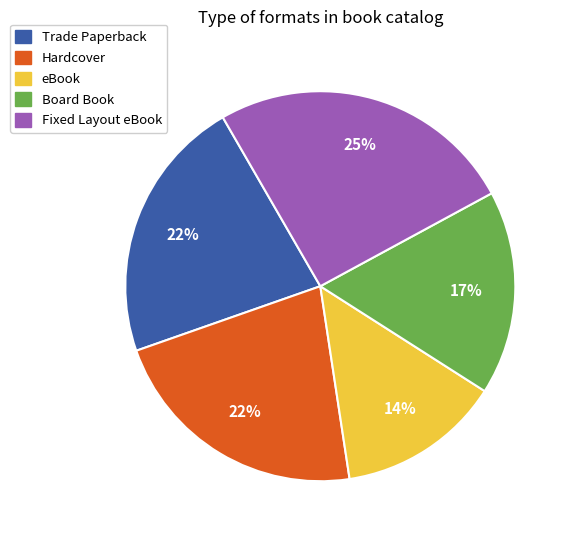

Does eBook account for over 50% of the chart?

No